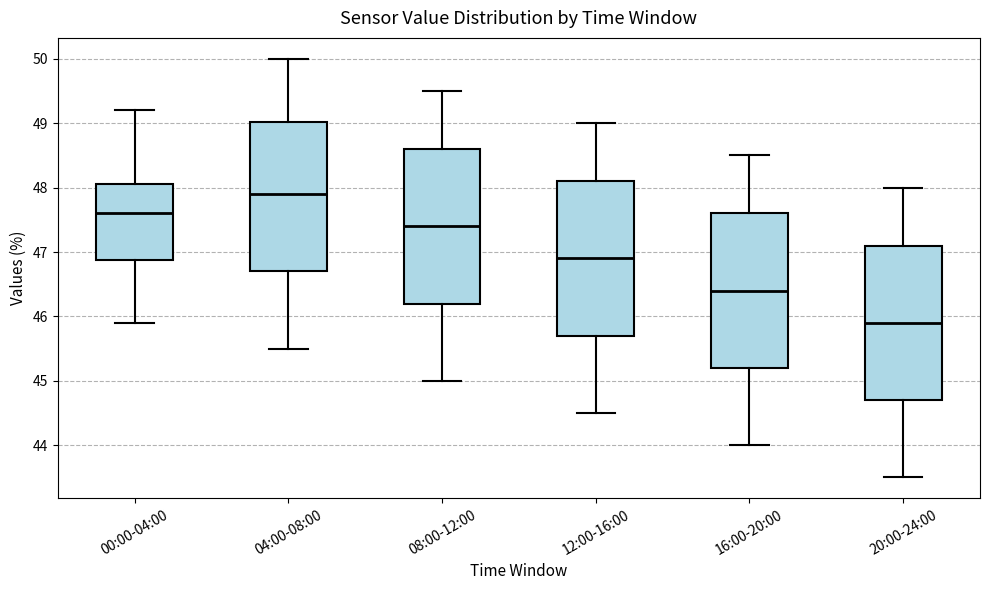

Which box's median line is the highest?

04:00-08:00